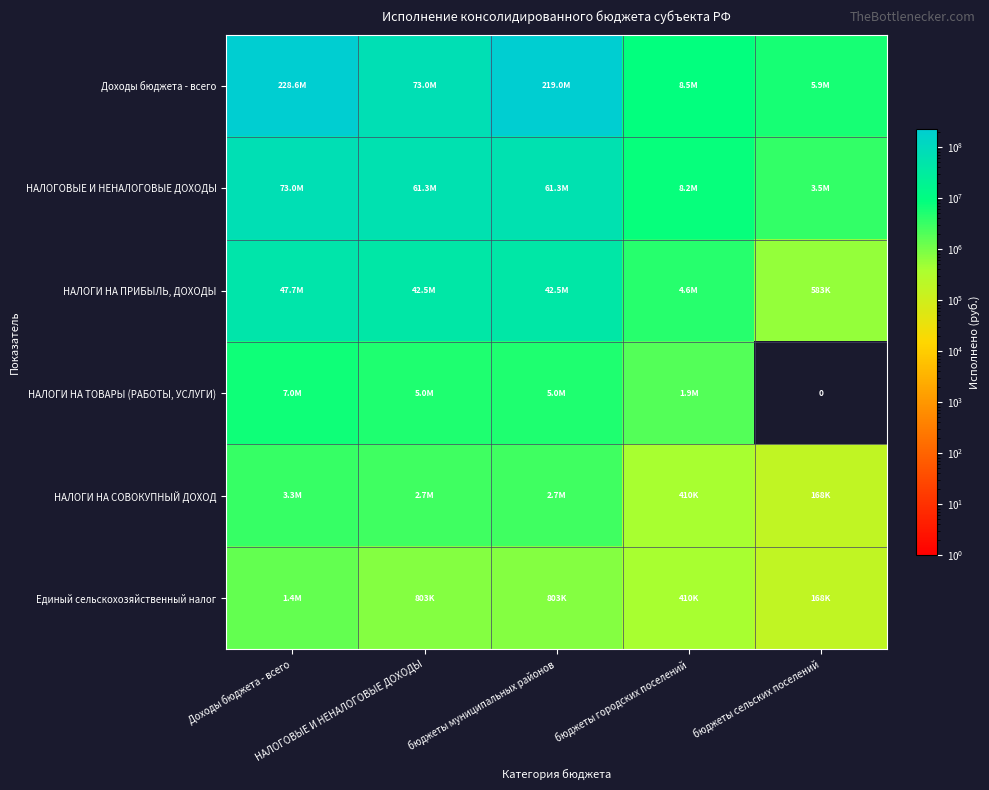

What is the highest value of the НАЛОГОВЫЕ И НЕНАЛОГОВЫЕ ДОХОДЫ series?

73046007.0